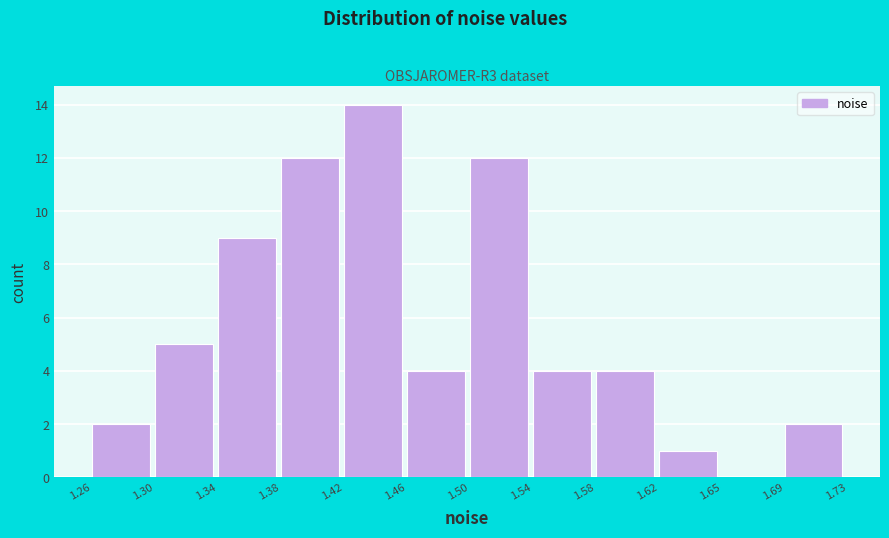

How tall is the bar that spans 1.62 to 1.65 on the x-axis? The values are not printed on the chart, so give them approximately, as read against the axis.

1